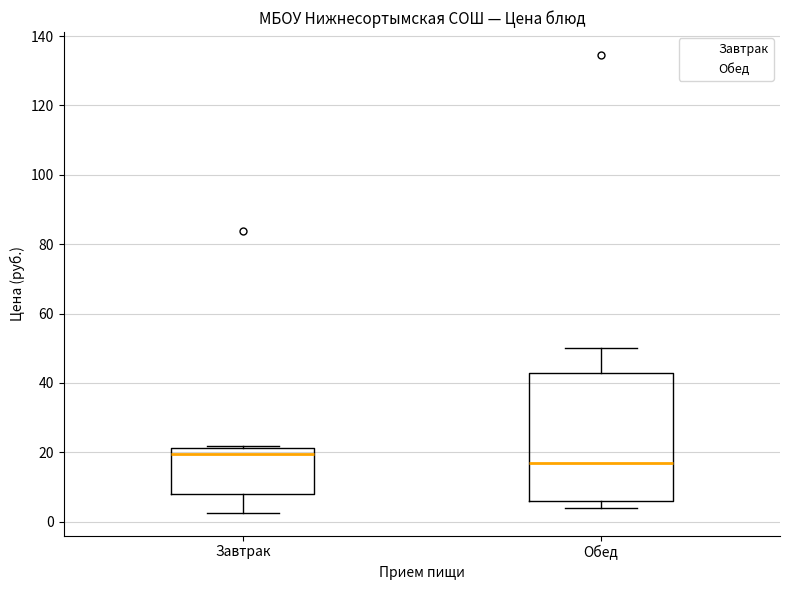

Reading left to right, read every box against the y-axis: the position of its median line, the range the box covers, and the ends of its whiskers. The values are not printed on the chart, so give them approximately, as read against the axis.

Завтрак: median 20, box 8 to 22, whiskers 2 to 22
Обед: median 16, box 6 to 42, whiskers 4 to 50